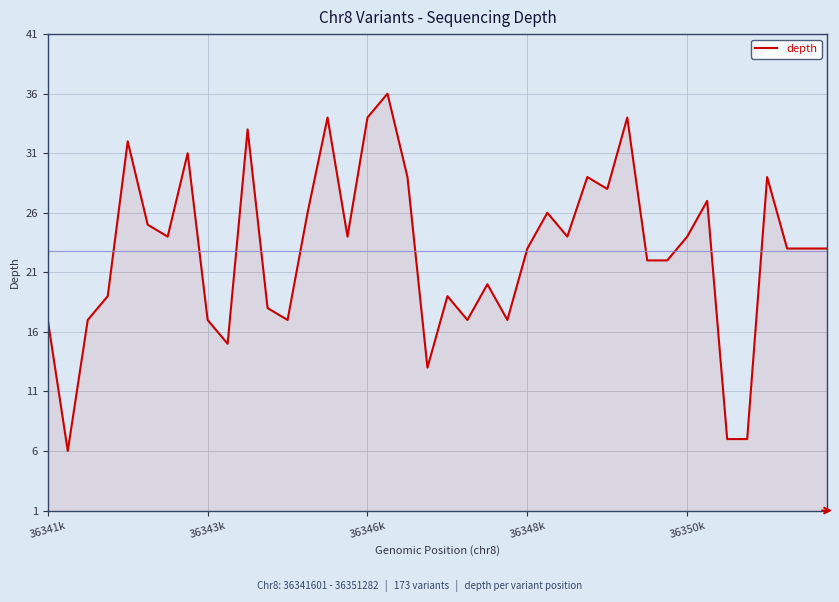

What is the difference between the maximum and minimum values?

30